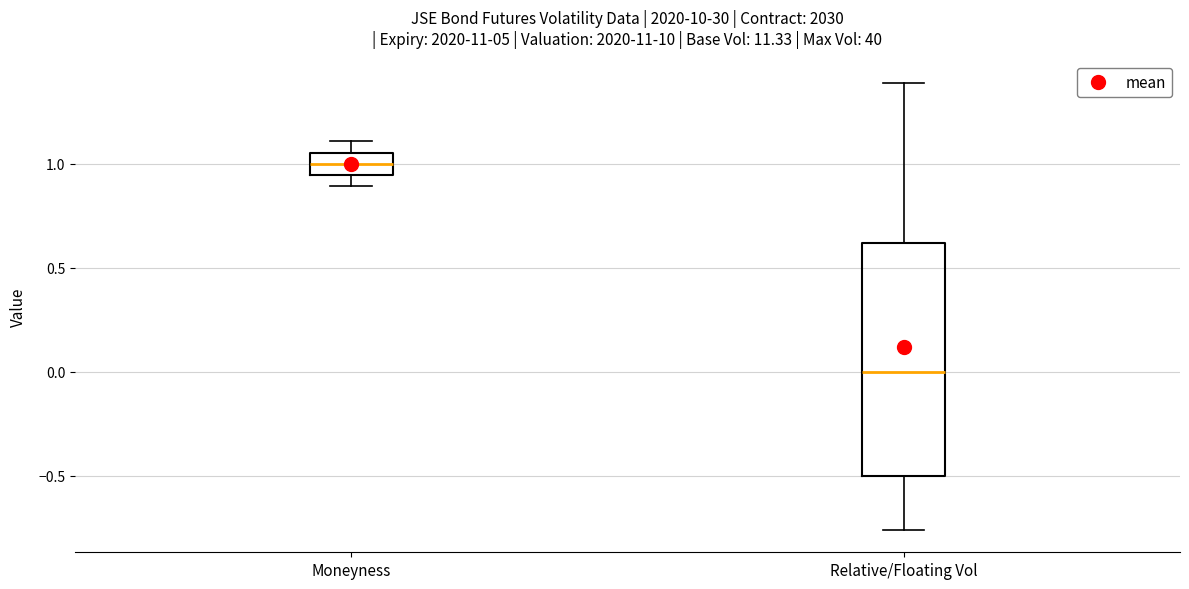

Which box's median line is the highest?

Moneyness